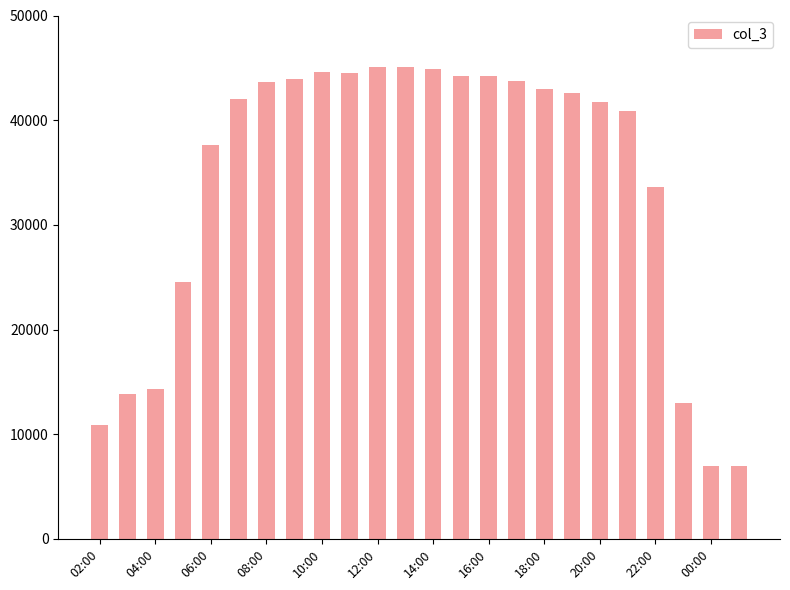

What is the smallest value displayed?

6922